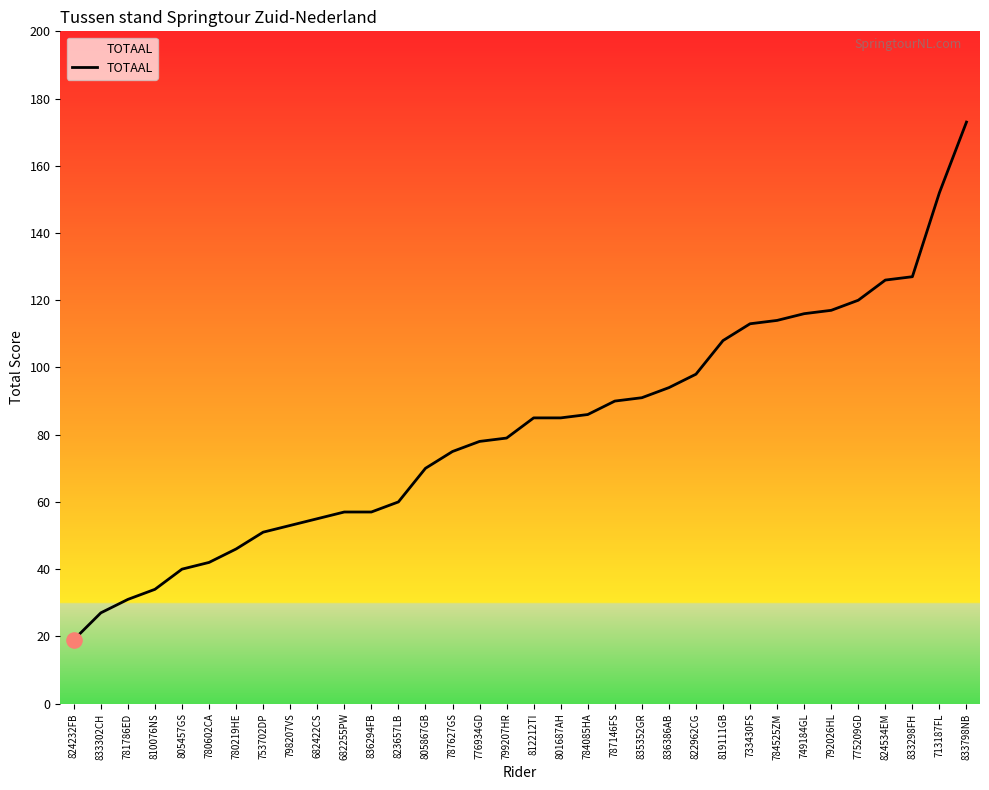

What is the change in value from 798207VS to 682255PW?

+4